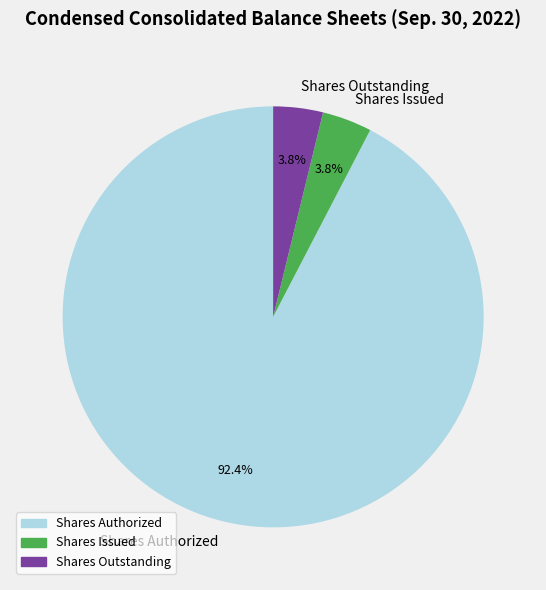

Approximately how many times larger is the value at Shares Issued compared to Shares Outstanding?

1.0